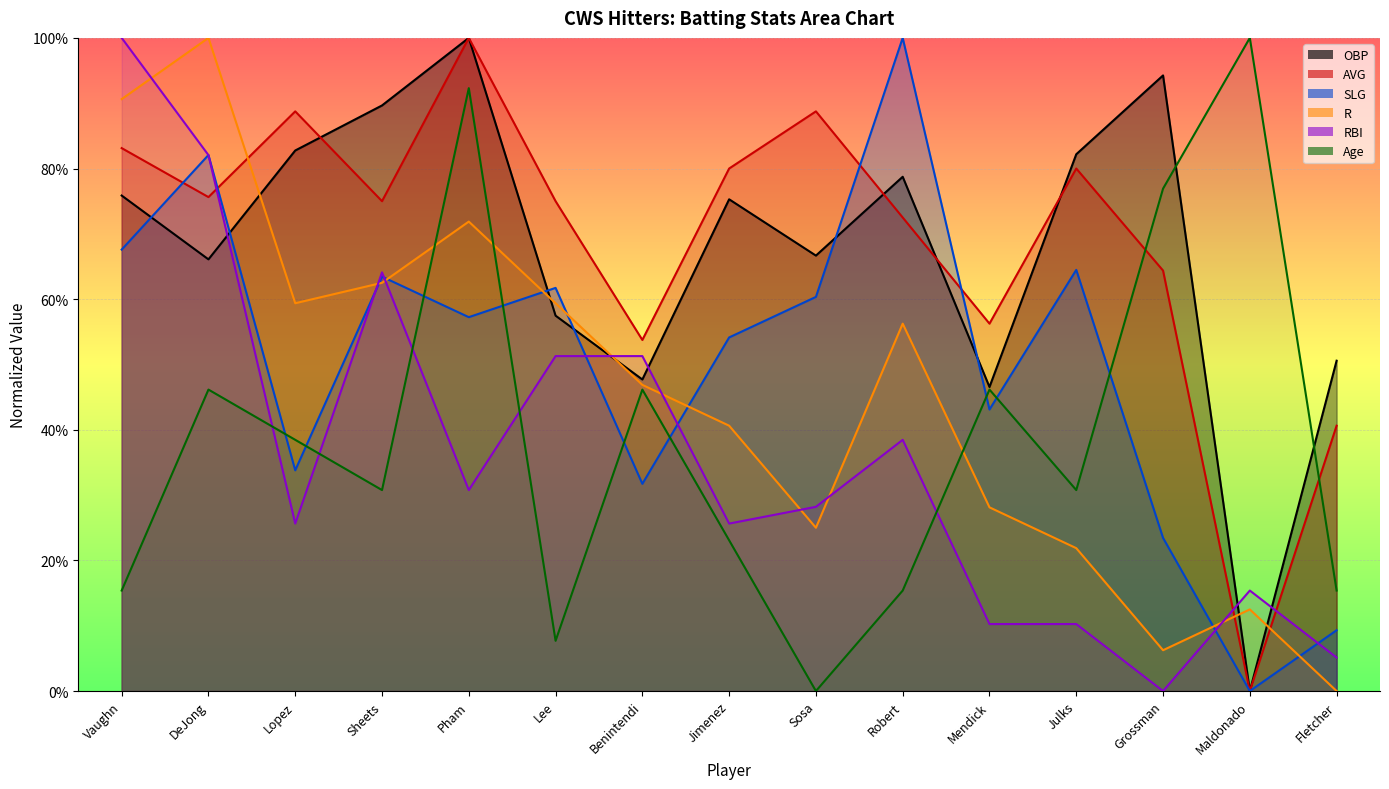

True or false: R and Age cross at least once.

True